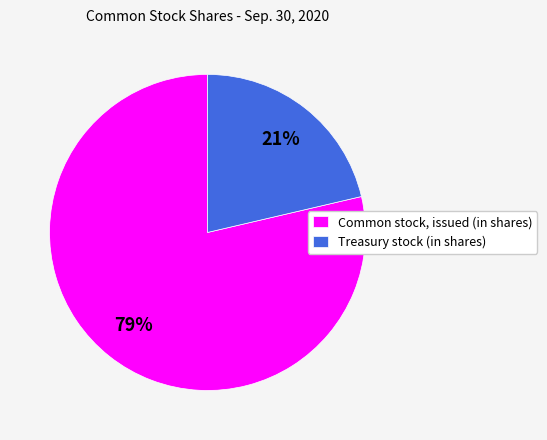

Rank the categories by value from lowest to highest.

Treasury stock (in shares), Common stock, issued (in shares)